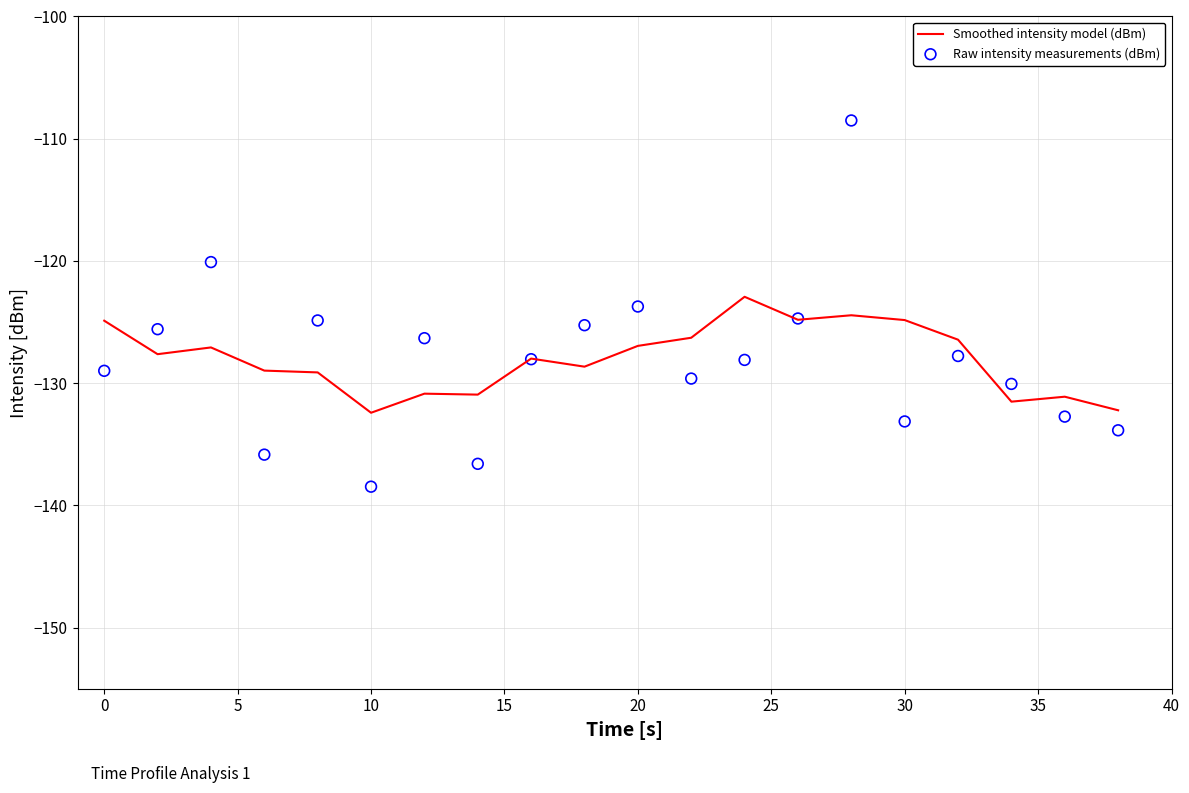

Which series has the largest total across all categories?

Smoothed intensity model (dBm)